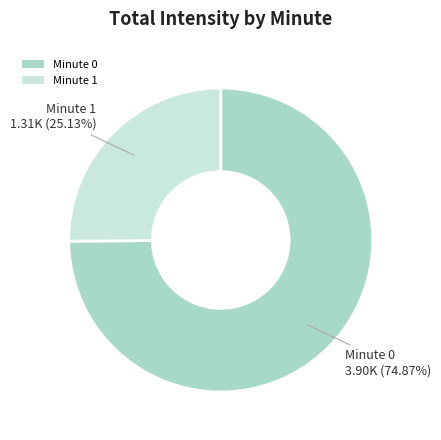

What is the ratio of the value at Minute 0 to the value at Minute 1?

3.0